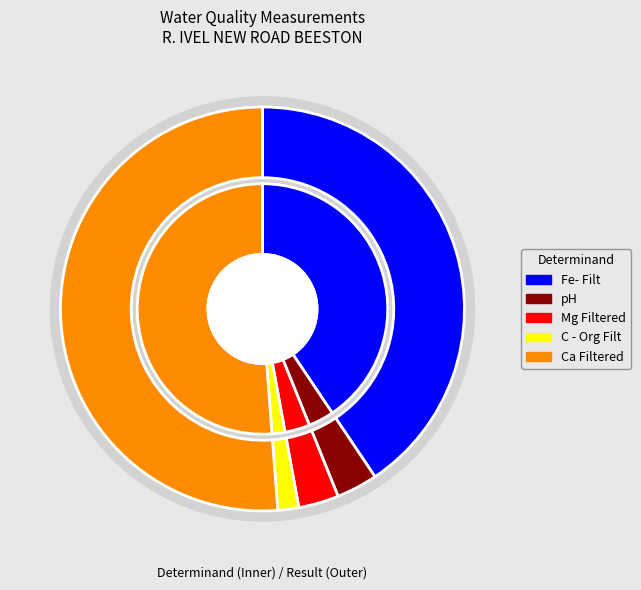

To the nearest percent, what is the average slice percentage?

20%